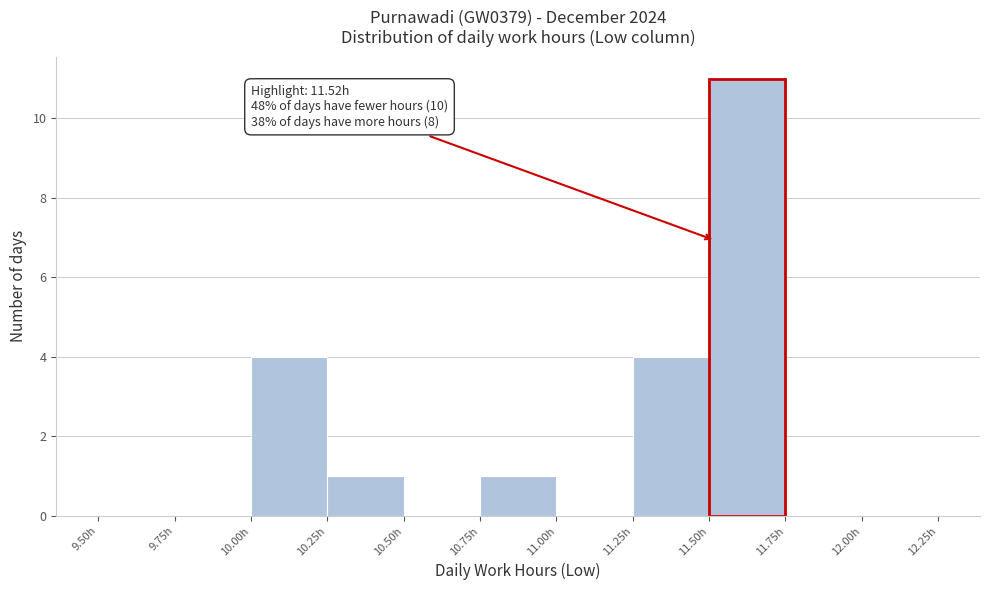

Which range on the x-axis has the tallest bar?

11.50 to 11.75